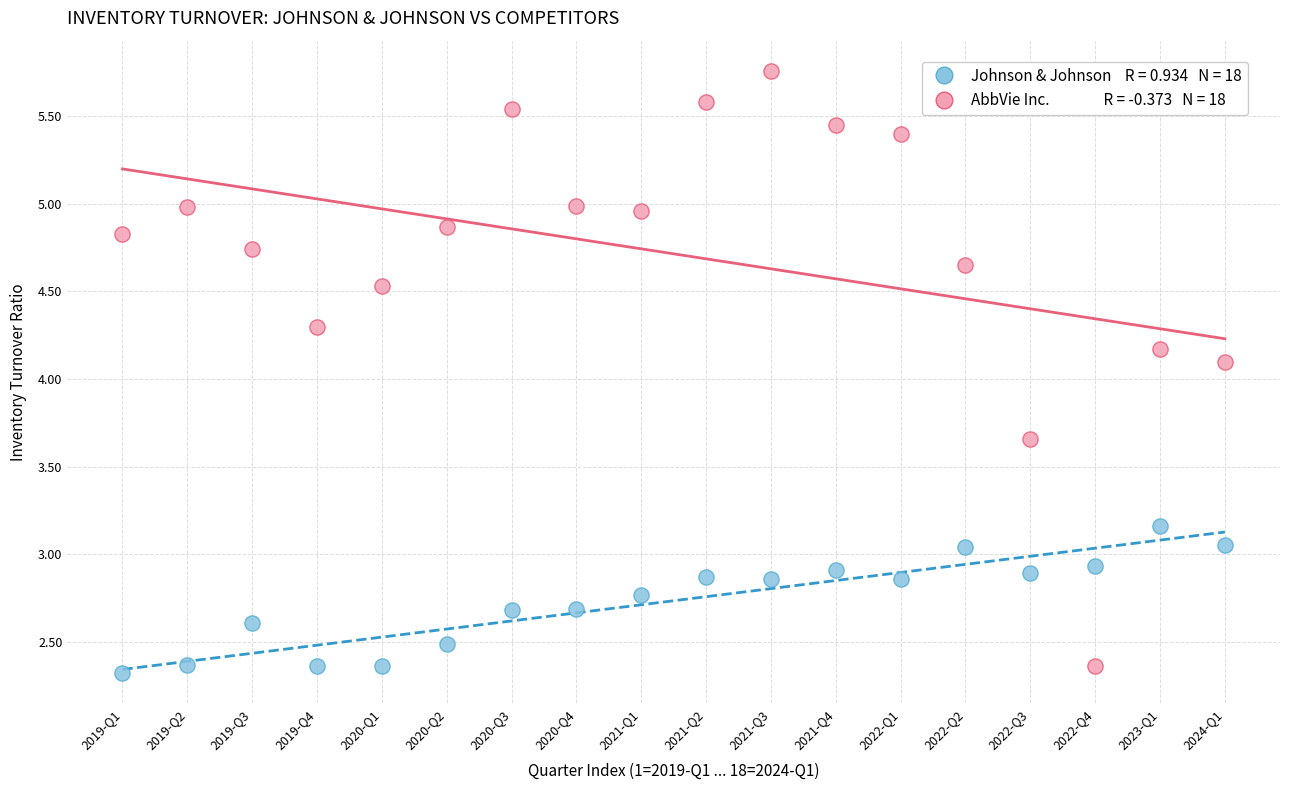

Across all series, what Y value is closest to 4?

4.1